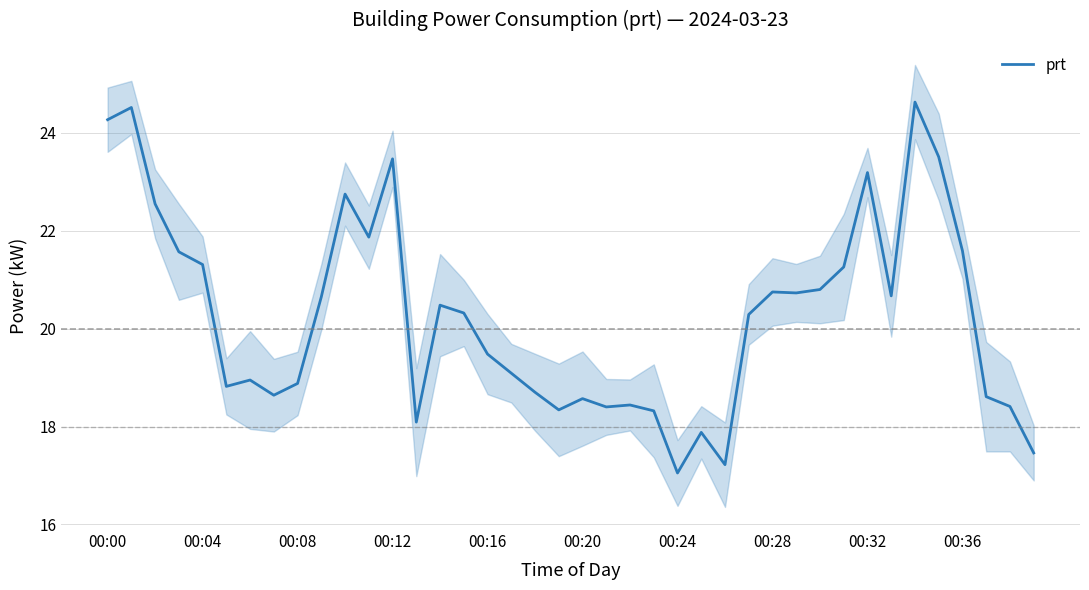

What is the value of the 34th point from the left?

20.7